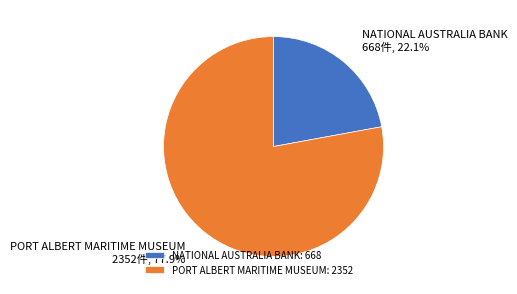

Does any single category account for the majority?

Yes